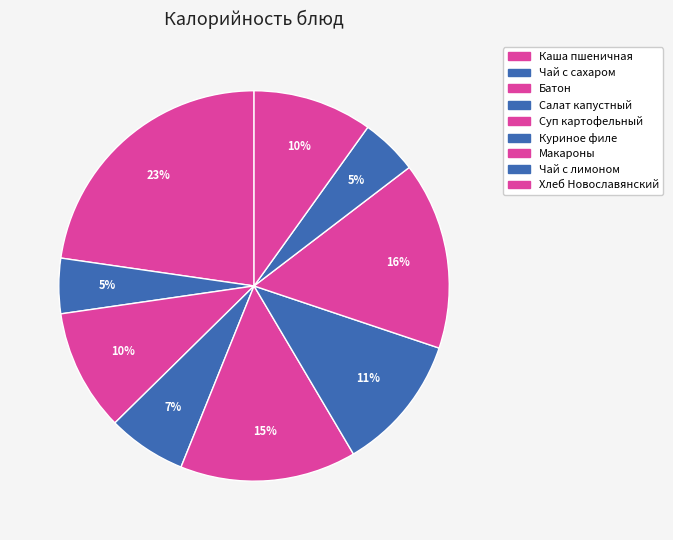

Is there any slice that represents more than half of the pie?

No